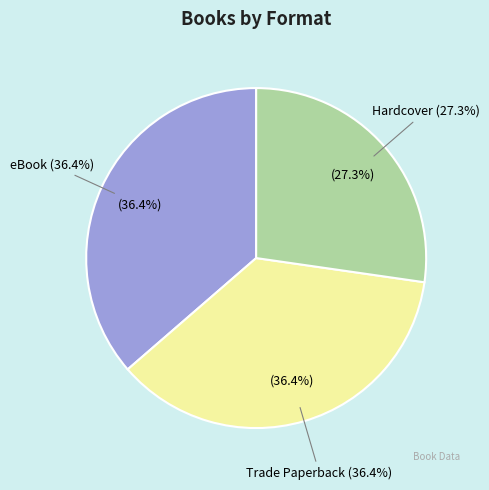

What percentage is NOT represented by Trade Paperback?

63.6%